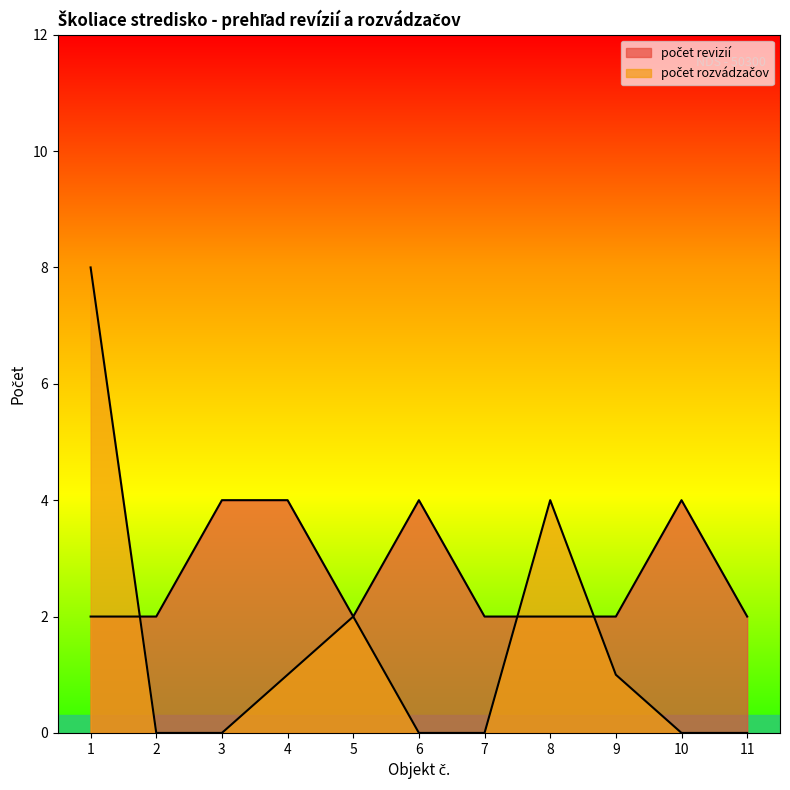

How many lines are shown in the chart?

2